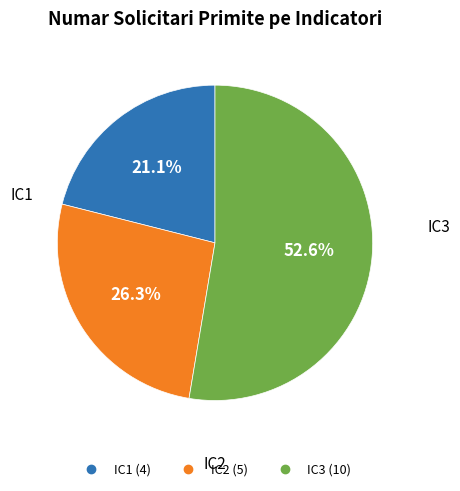

To the nearest percent, what is the difference between the IC3 and IC2 slice percentages?

26%